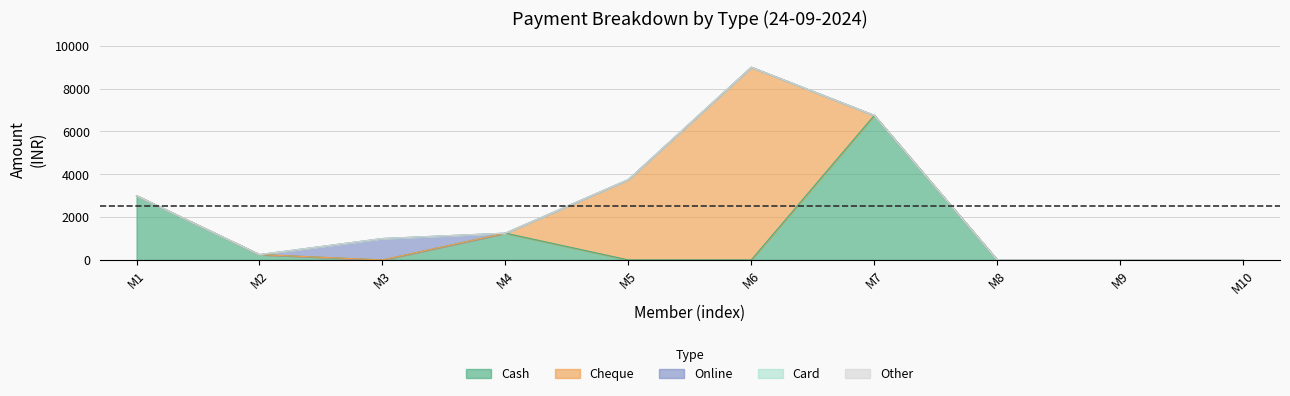

At how many categories does at least one series exceed 3149?

3